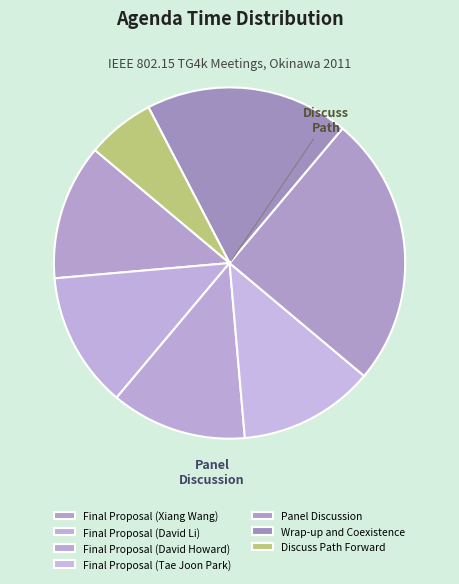

To the nearest percent, what portion does Wrap-up and Coexistence represent?

19%